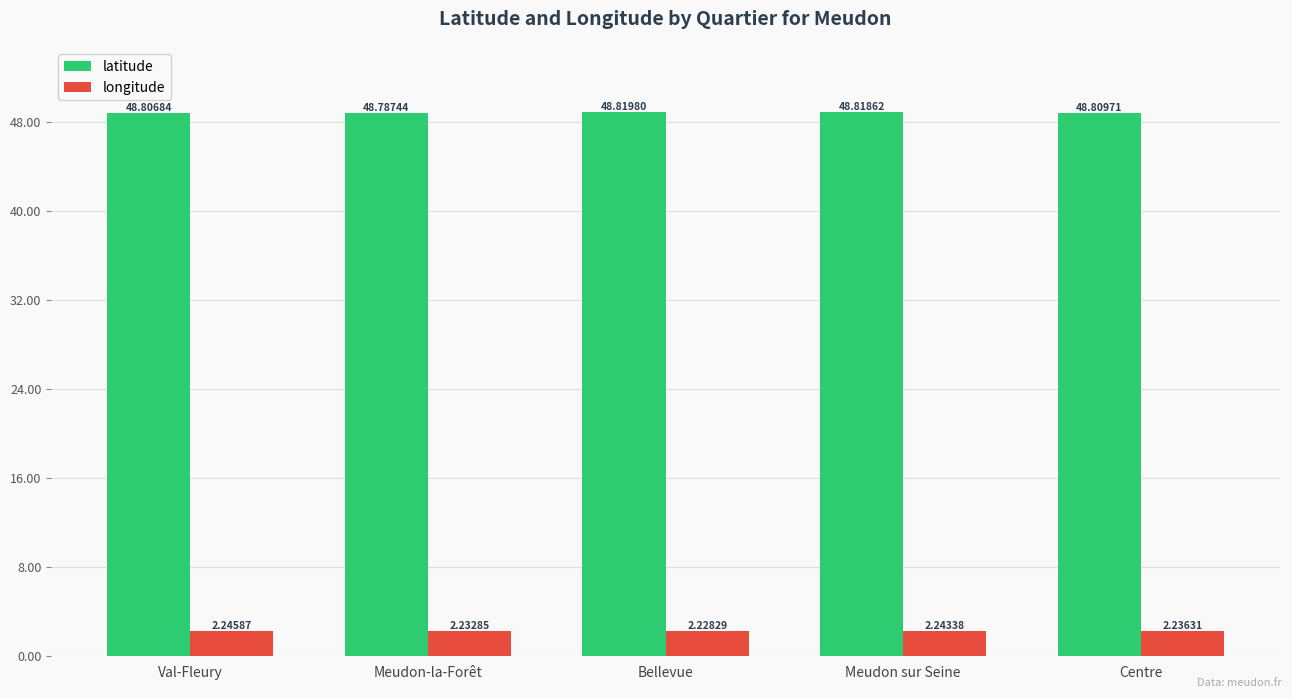

What is the sum of all longitude values?

11.2